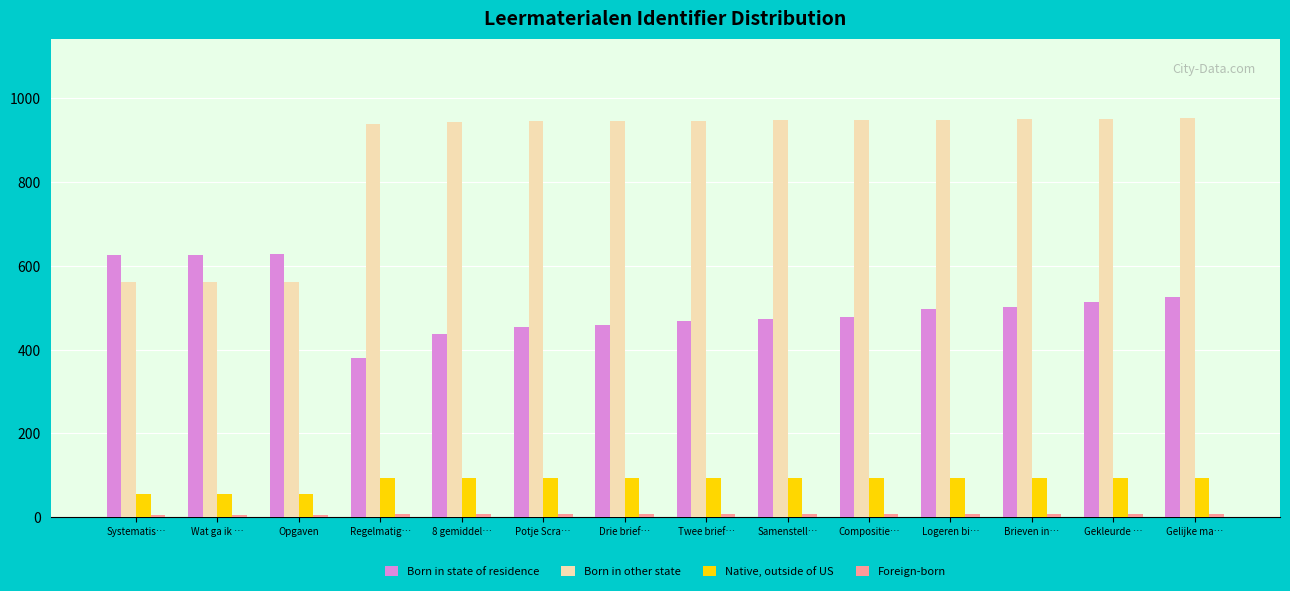

Which series has the largest total across all categories?

Born in other state